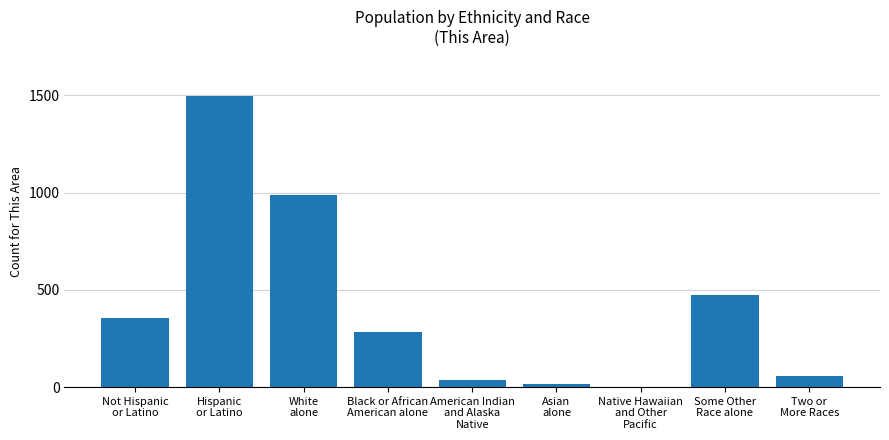

Reading left to right, what are all the values shown in this chart?

353	1499	989	281	35	15	0	475	57